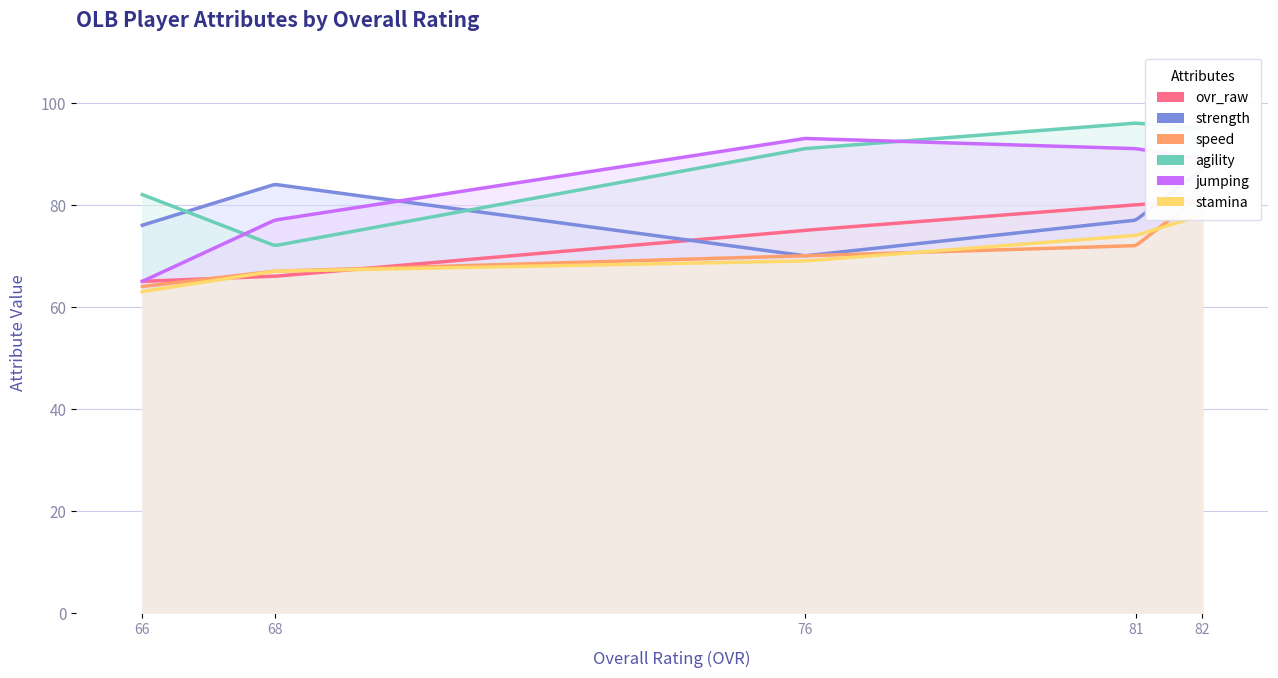

What is the difference between the second highest and second lowest values in the agility series?

13